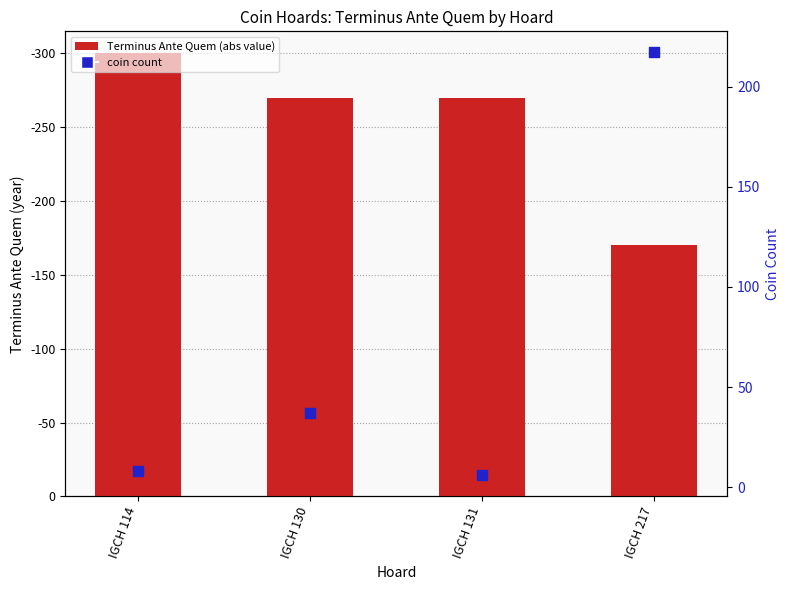

Which series contains the lowest Y value?

coin count